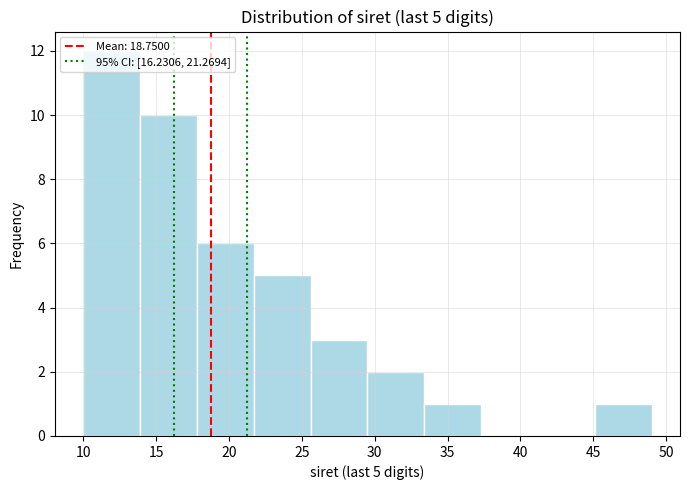

Over which range of the x-axis is the bar tallest?

10.0 to 13.9